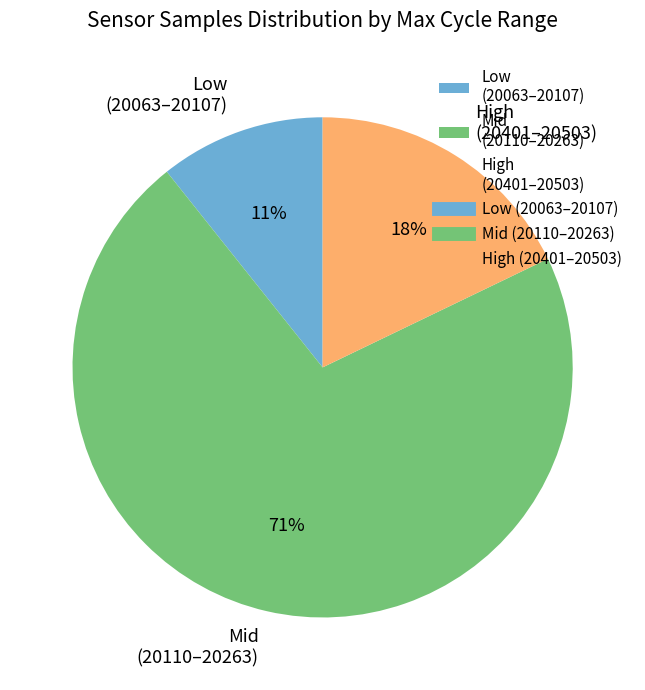

How many slices are in this pie chart?

3